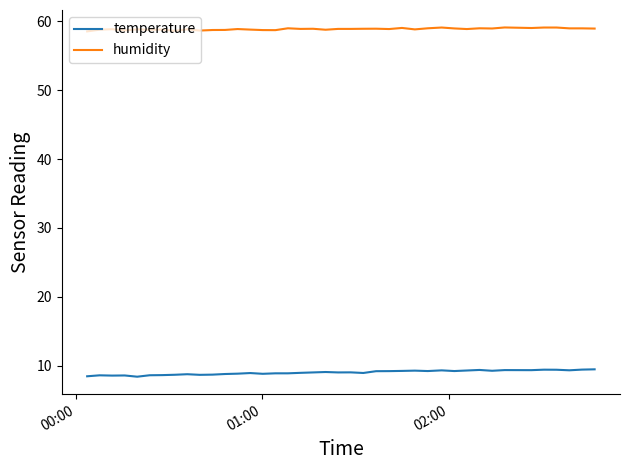

What is the lowest value of the temperature series?

8.4